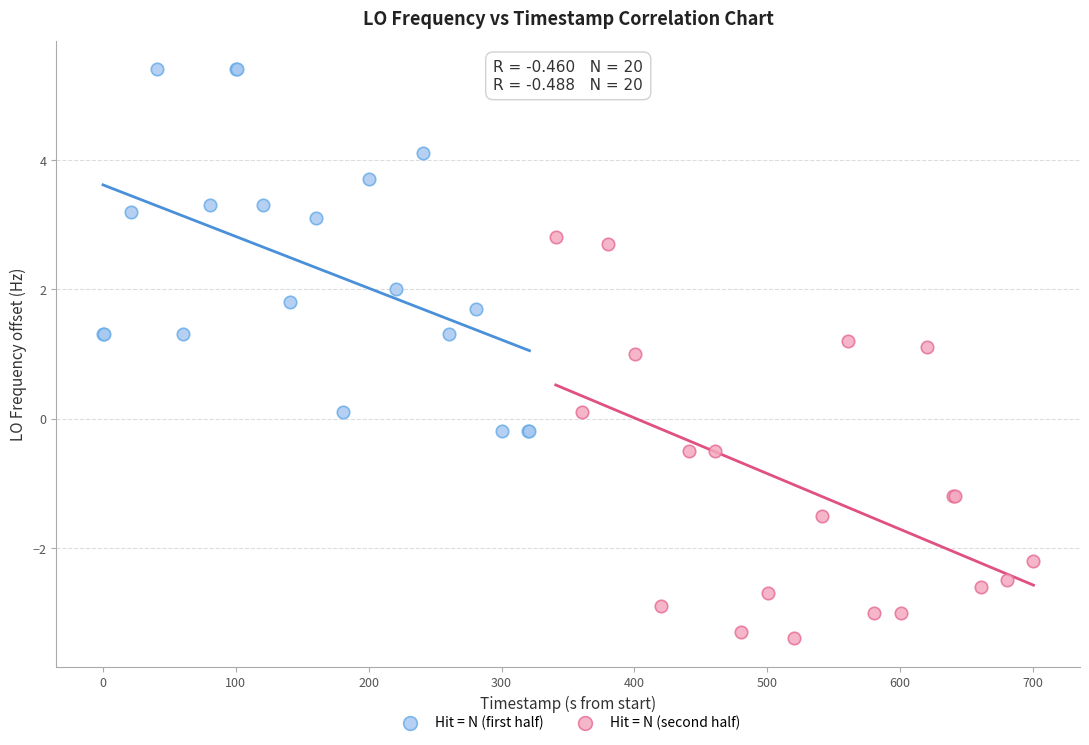

Which series has the largest Y range (max minus min)?

Hit = N (second half)